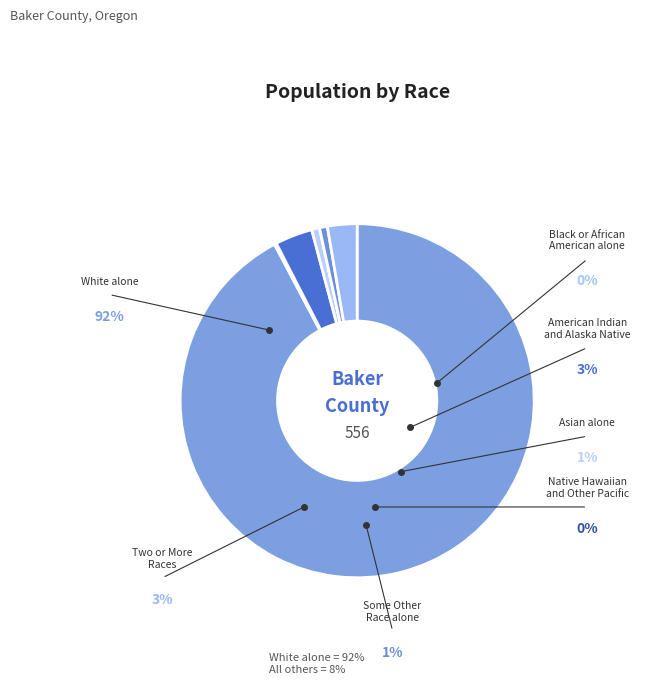

What is the change in value from White alone to Black or African American alone?

-512